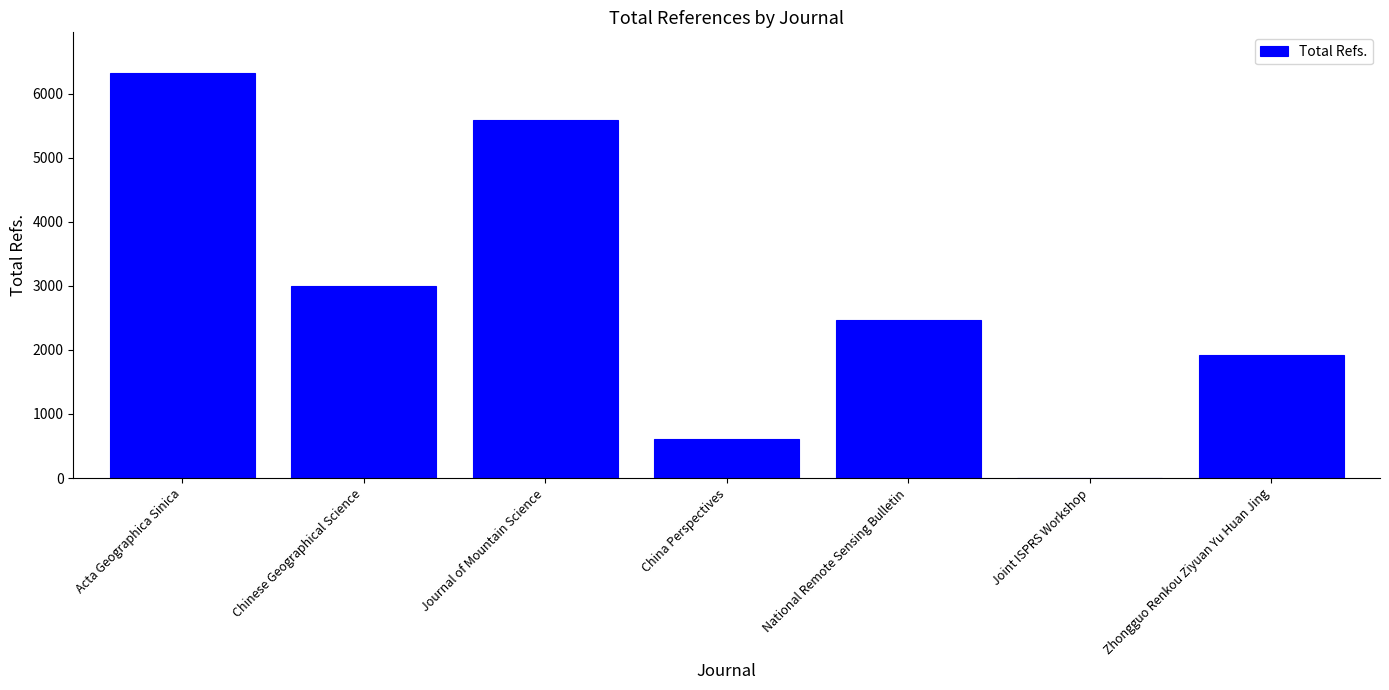

At which label is the value closest to 3163?

Chinese Geographical Science